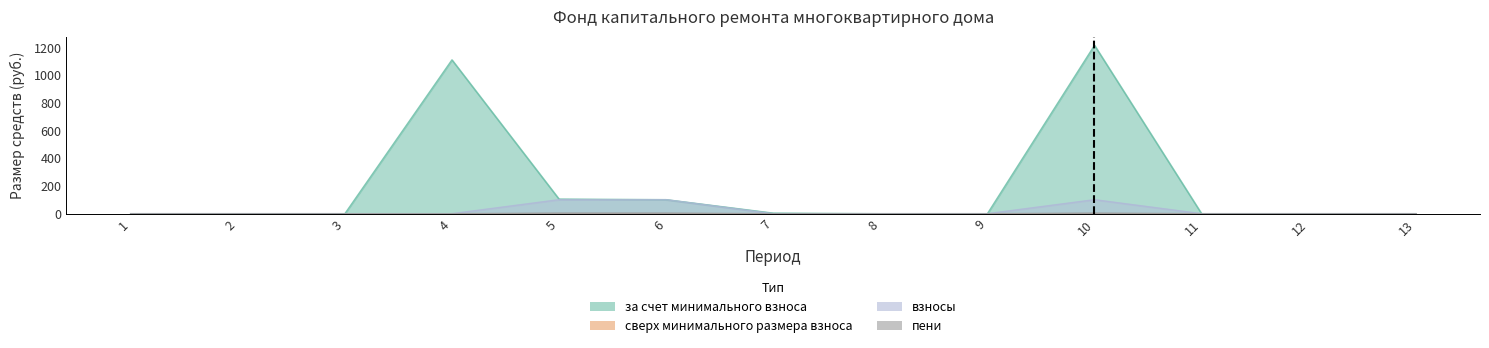

The пени series shows 0.0 at 12. True or false?

True